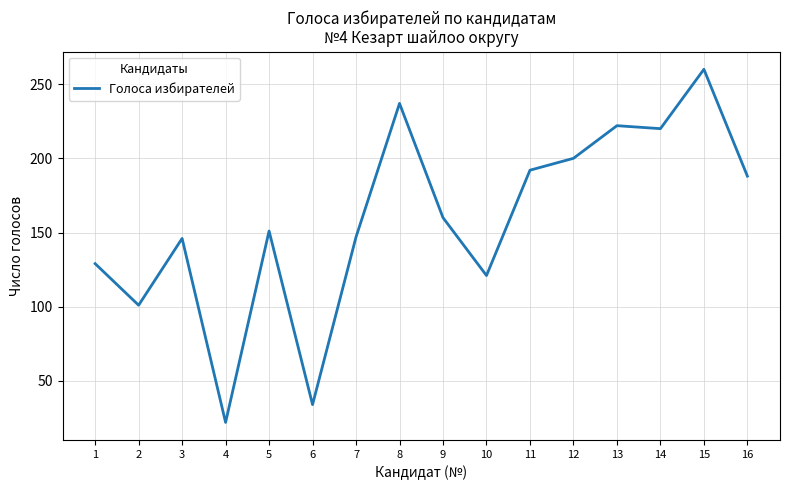

What is the difference between the maximum and minimum values?

238